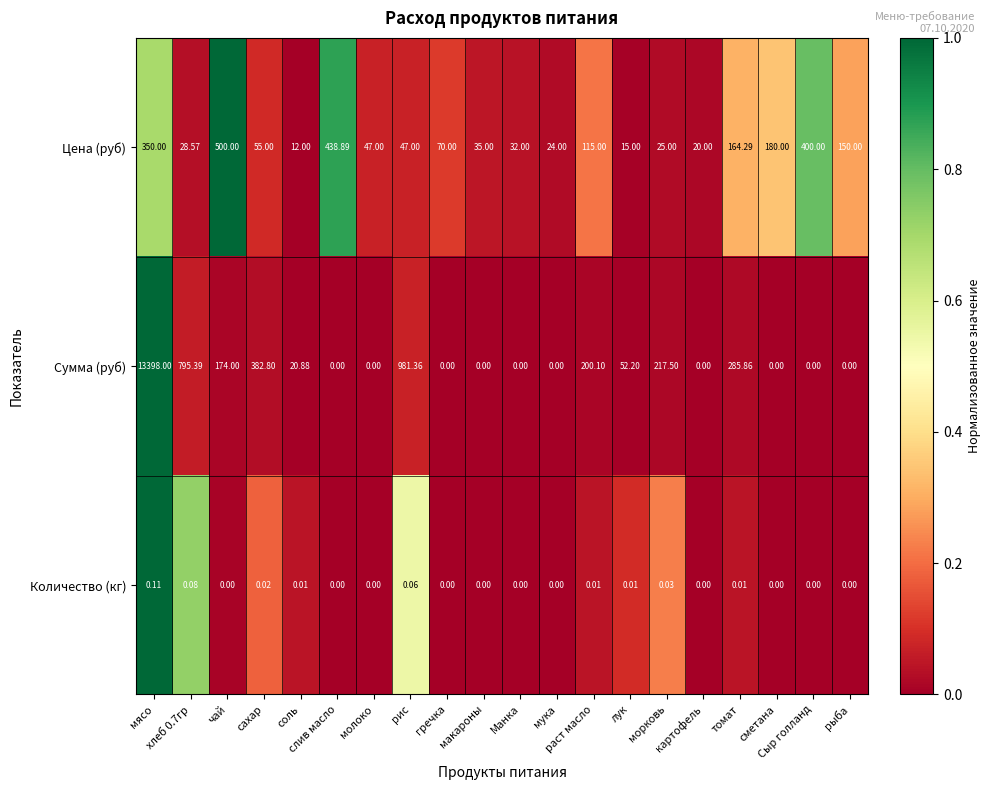

Which series has the widest spread of values?

Сумма (руб)